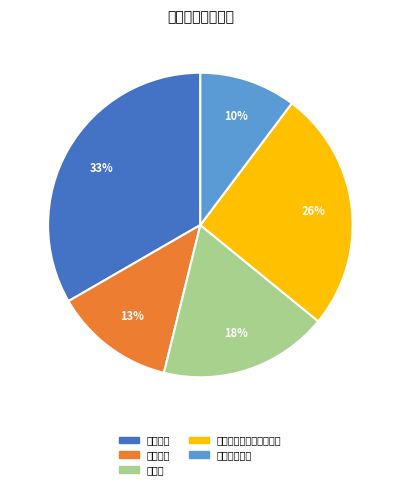

Count the number of slices in the pie.

5